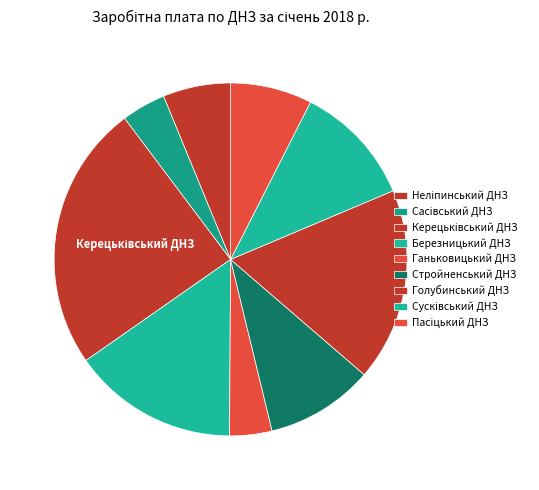

What percentage is the Пасіцький ДНЗ slice, to the nearest percent?

7%